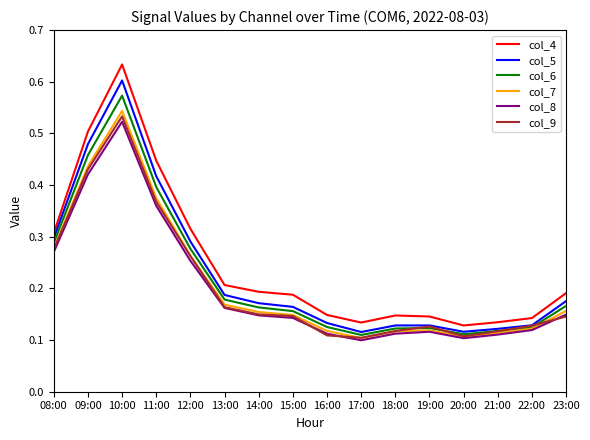

True or false: col_7 has a value of 0.1 at 19:00.

True